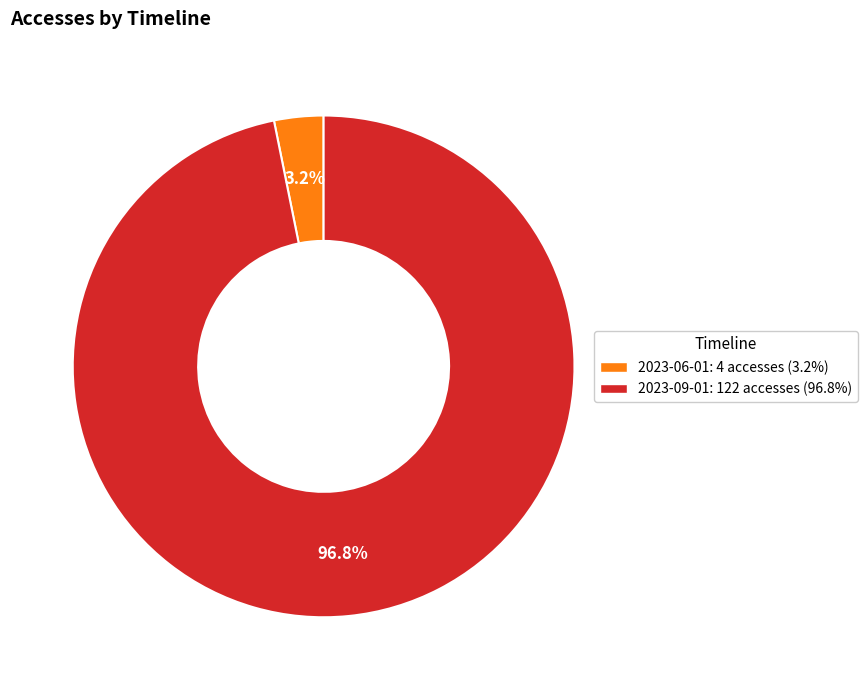

Is there any slice that represents more than half of the pie?

Yes